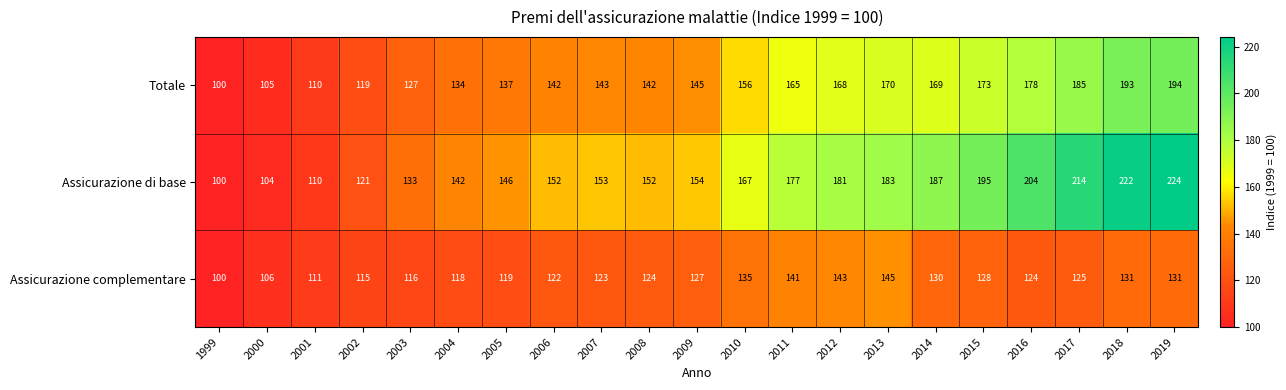

What is the average value of the Assicurazione complementare series?

124